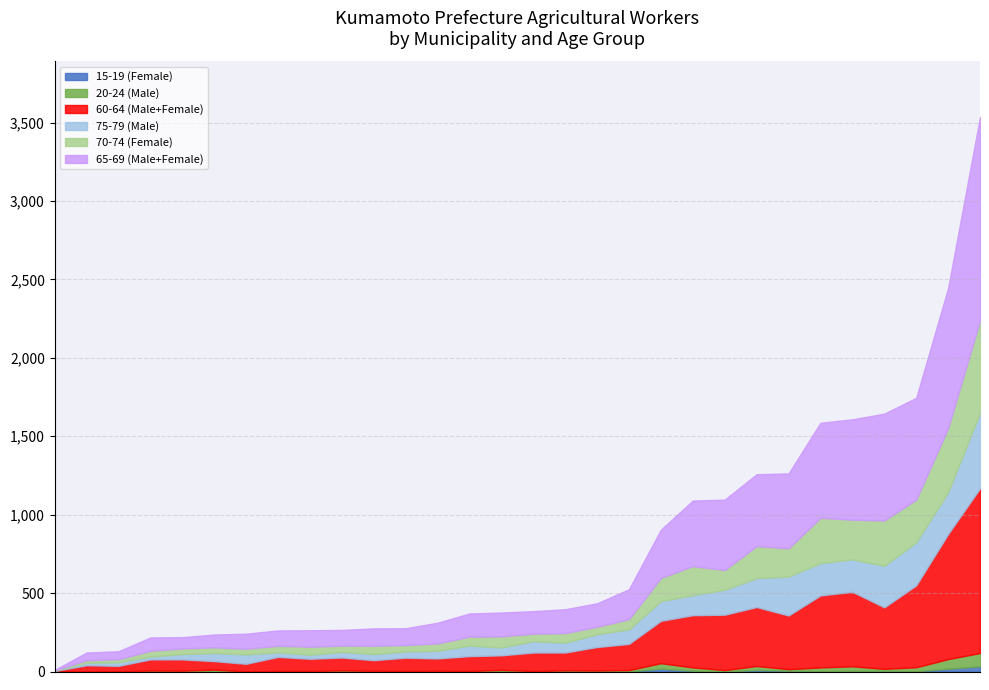

Does the chart have visible grid lines?

Yes